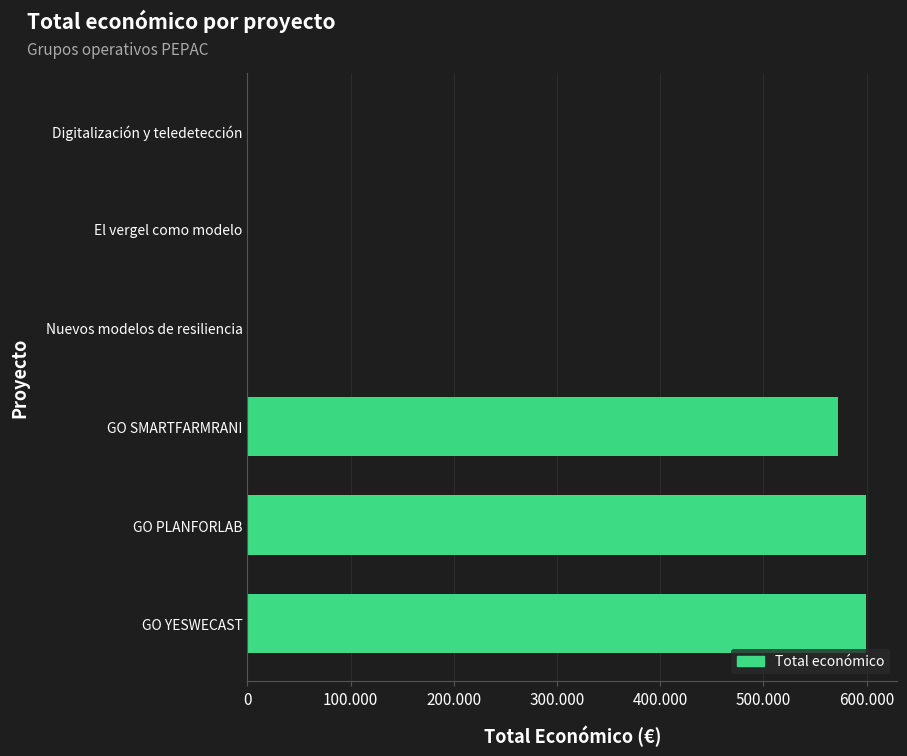

What is the maximum value shown in the chart?

599792